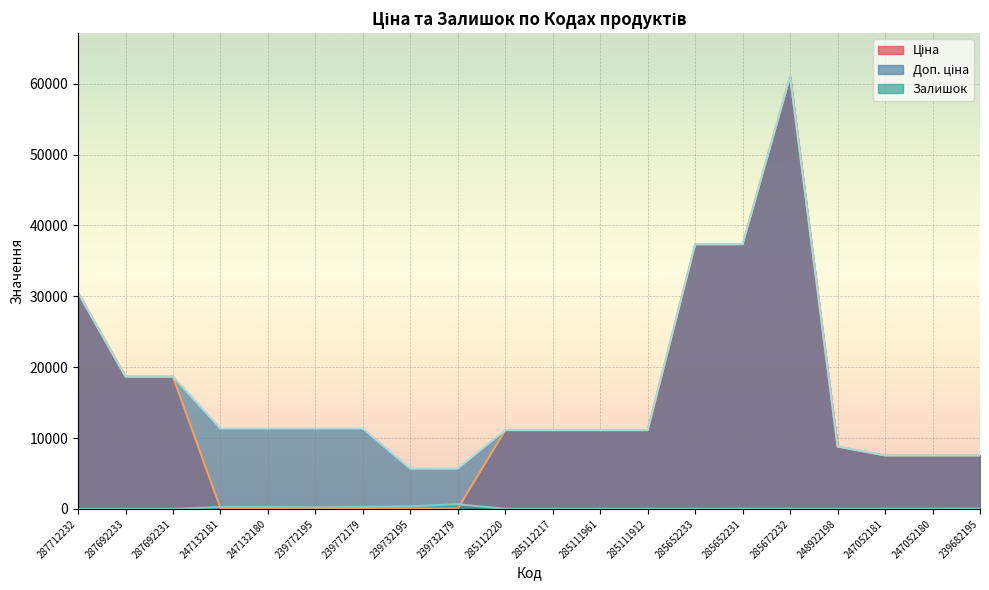

At which label does Доп. ціна reach its peak?

285672232